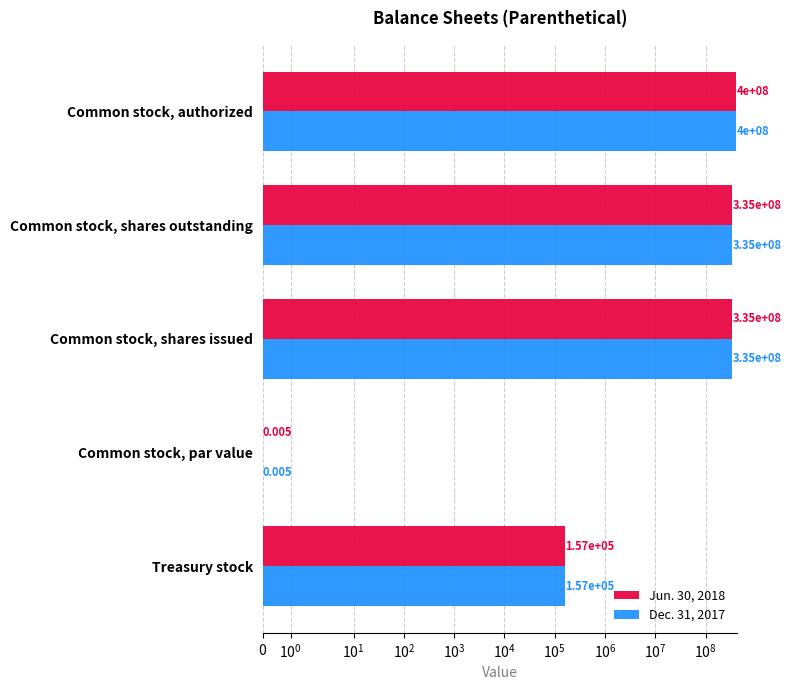

Reading left to right, what are all the values shown in this chart?

Jun. 30, 2018: 156533.0	0.0	334866147.0	334866147.0	400000000.0
Dec. 31, 2017: 156533.0	0.0	334866147.0	334866147.0	400000000.0